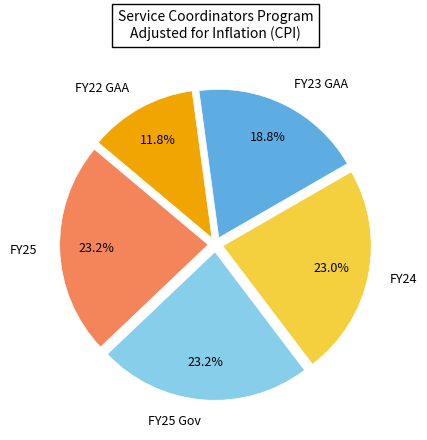

To the nearest percent, what portion does FY25 Gov represent?

23%